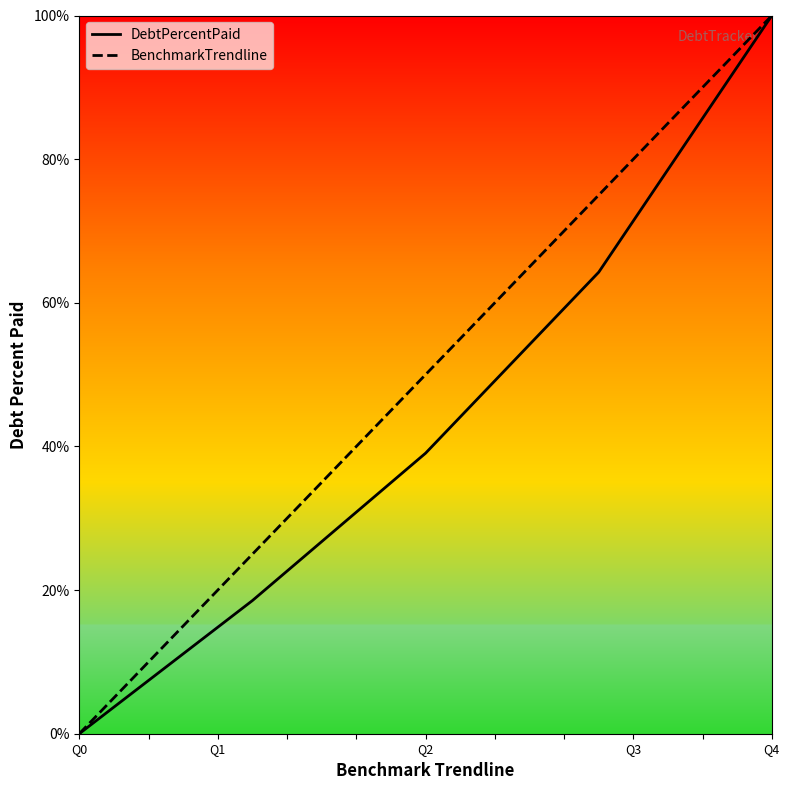

Reading left to right, list all the values displayed in this chart.

DebtPercentPaid: 0.0	18.5	39.1	64.3	100.0
BenchmarkTrendline: 0.0	25.0	50.0	75.0	100.0